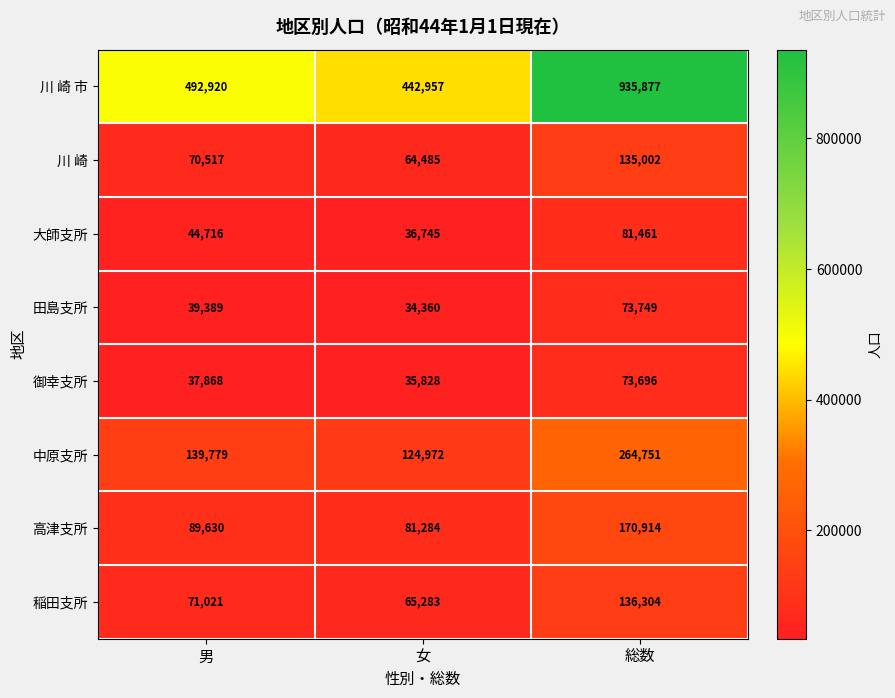

Is it true that 大師支所 equals 14183 at 女?

False